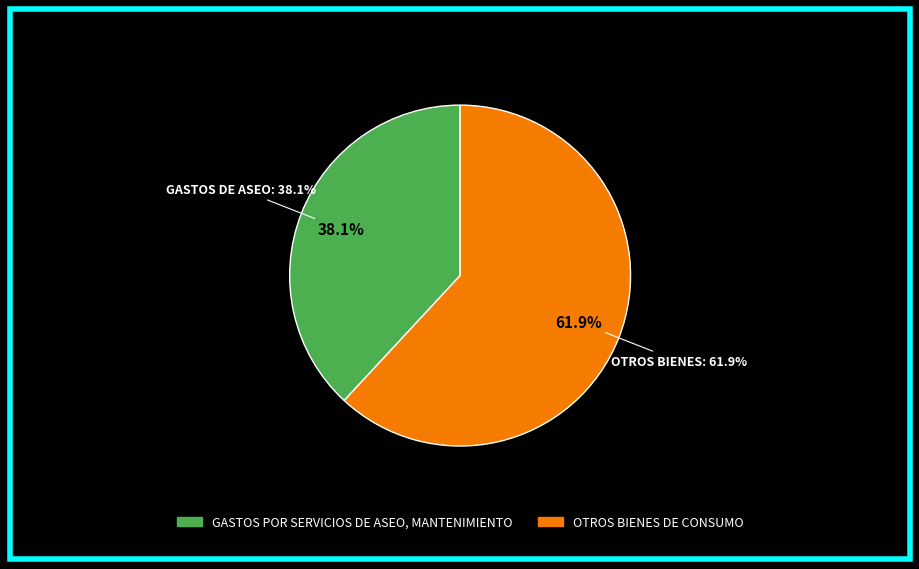

To the nearest percent, what is the average slice percentage?

50%